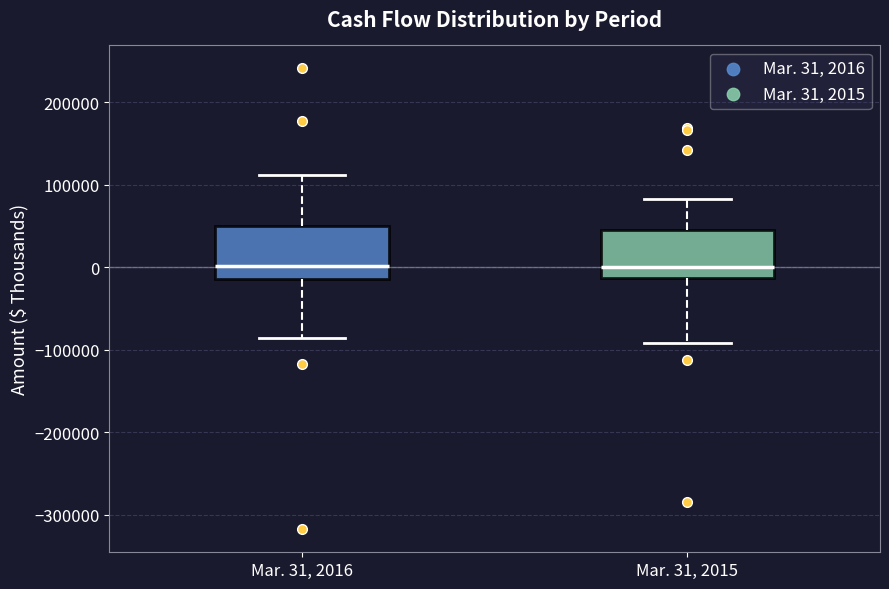

Reading left to right, read every box against the y-axis: the position of its median line, the range the box covers, and the ends of its whiskers. The values are not printed on the chart, so give them approximately, as read against the axis.

Mar. 31, 2016: median 0, box -10000 to 50000, whiskers -90000 to 110000
Mar. 31, 2015: median 0, box -10000 to 50000, whiskers -90000 to 80000